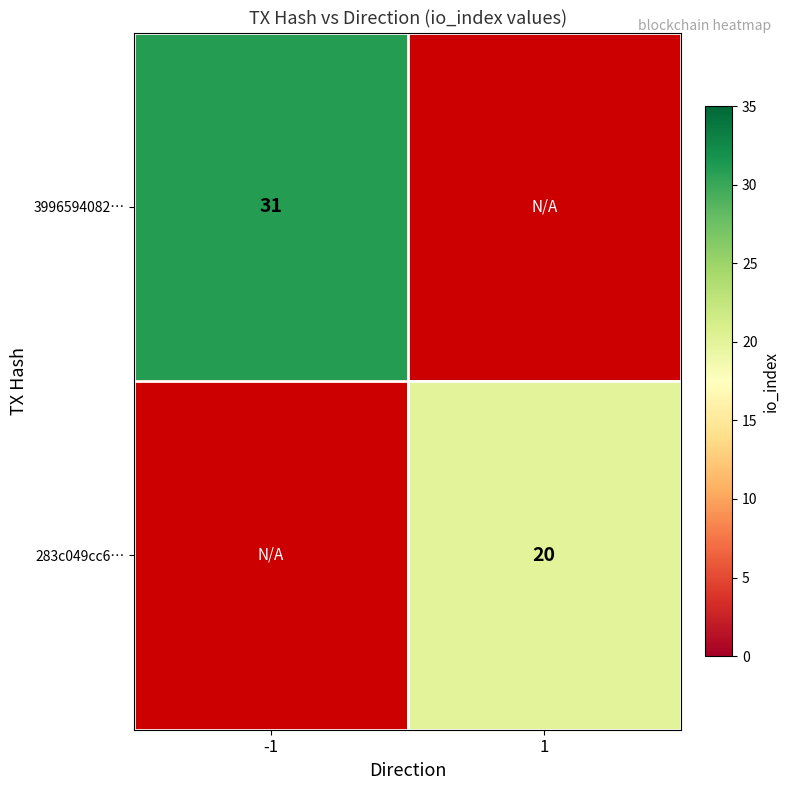

The 283c049cc6… series shows 12 at 1. True or false?

False